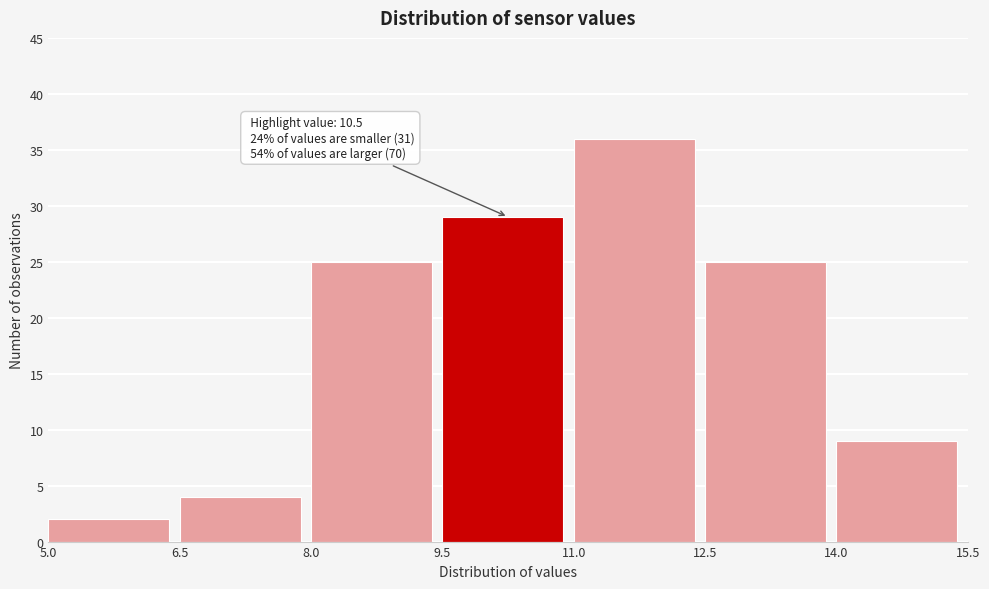

Which range on the x-axis has the tallest bar?

11.0 to 12.5